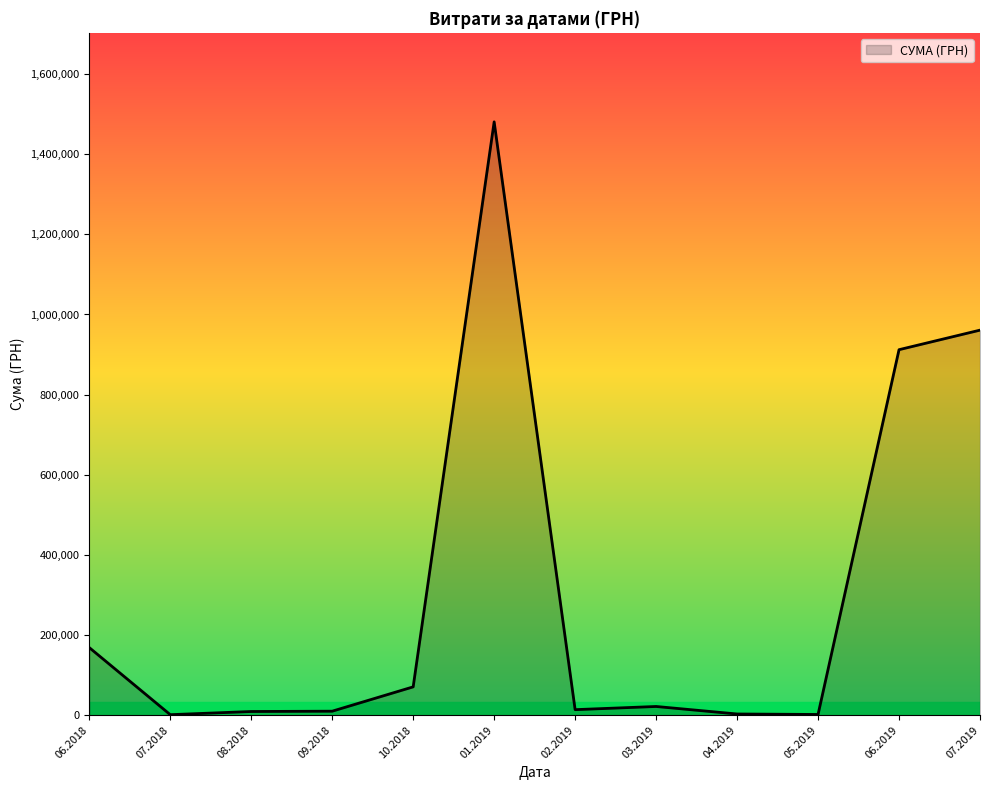

What is the maximum value shown in the chart?

1480713.3